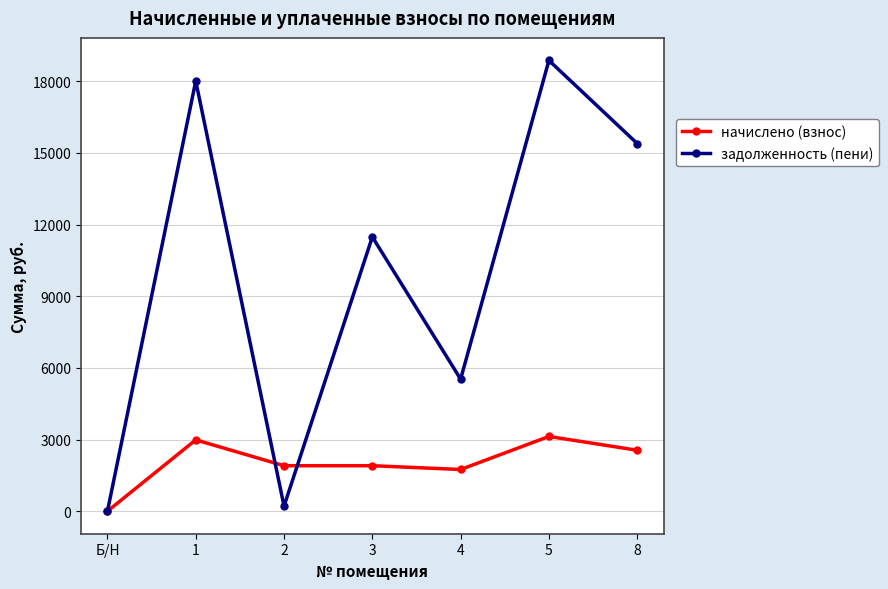

At which category is the sum across all series the highest?

5